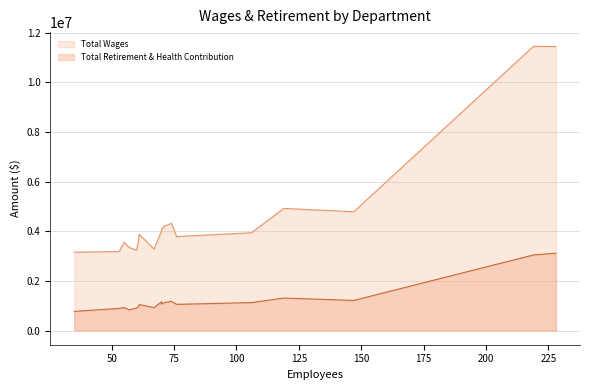

How many series are shown in this chart?

2